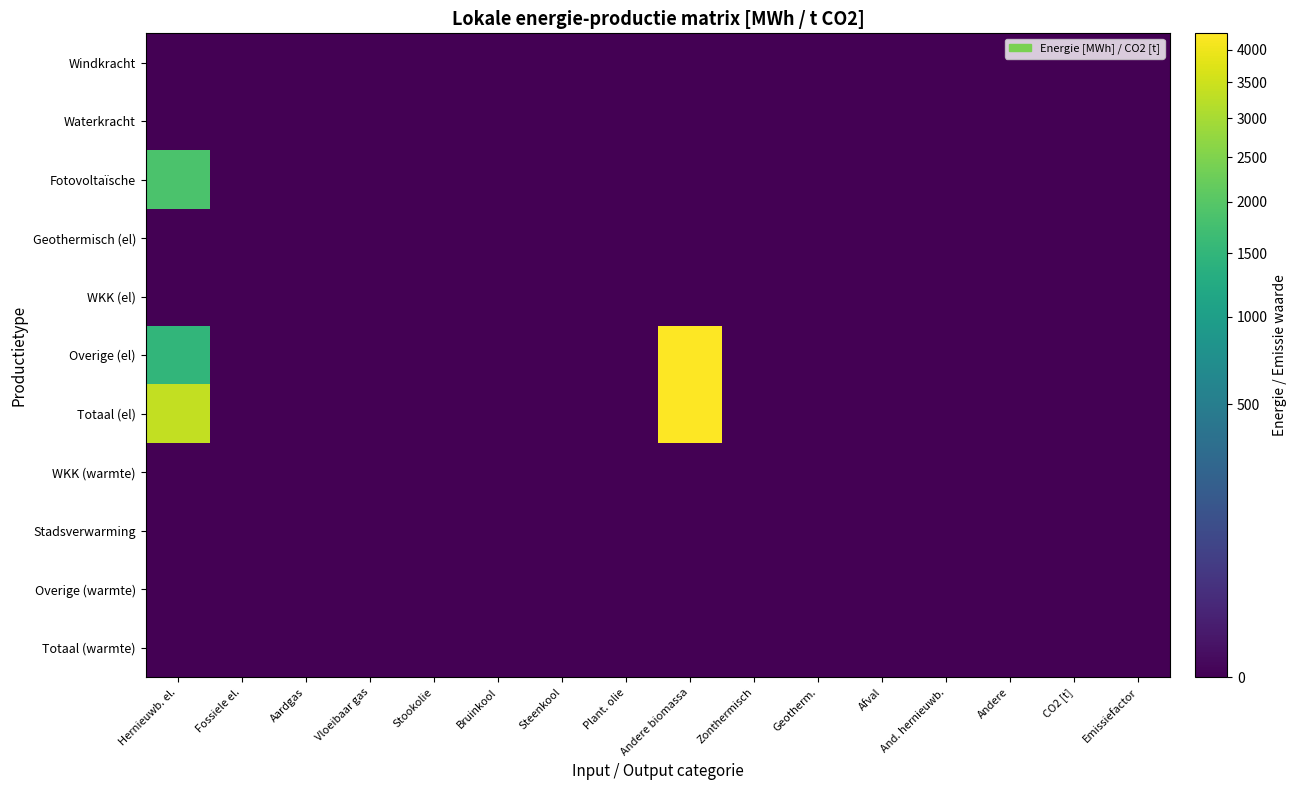

Rank the series at Plant. olie from lowest to highest value.

Windkracht, Waterkracht, Fotovoltaïsche, Geothermisch (el), WKK (el), Overige (el), Totaal (el), WKK (warmte), Stadsverwarming, Overige (warmte), Totaal (warmte)